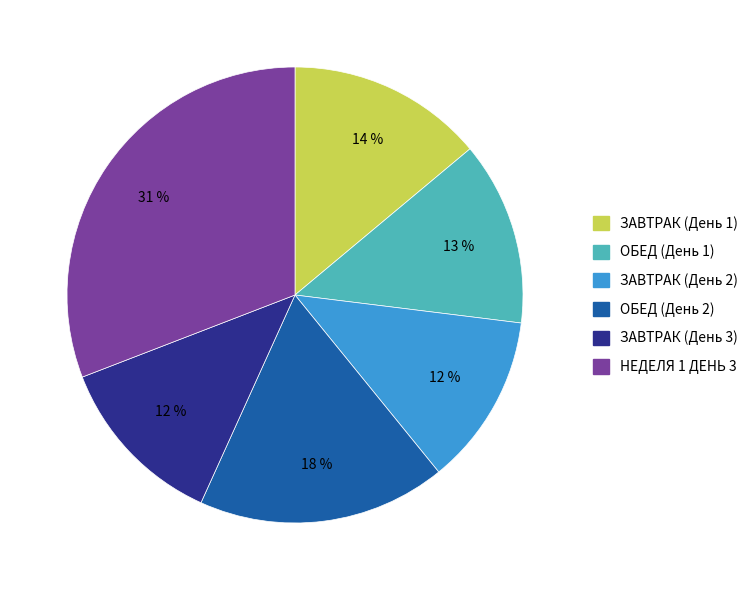

What is the ratio of the value at ЗАВТРАК (День 2) to the value at ЗАВТРАК (День 3)?

1.0